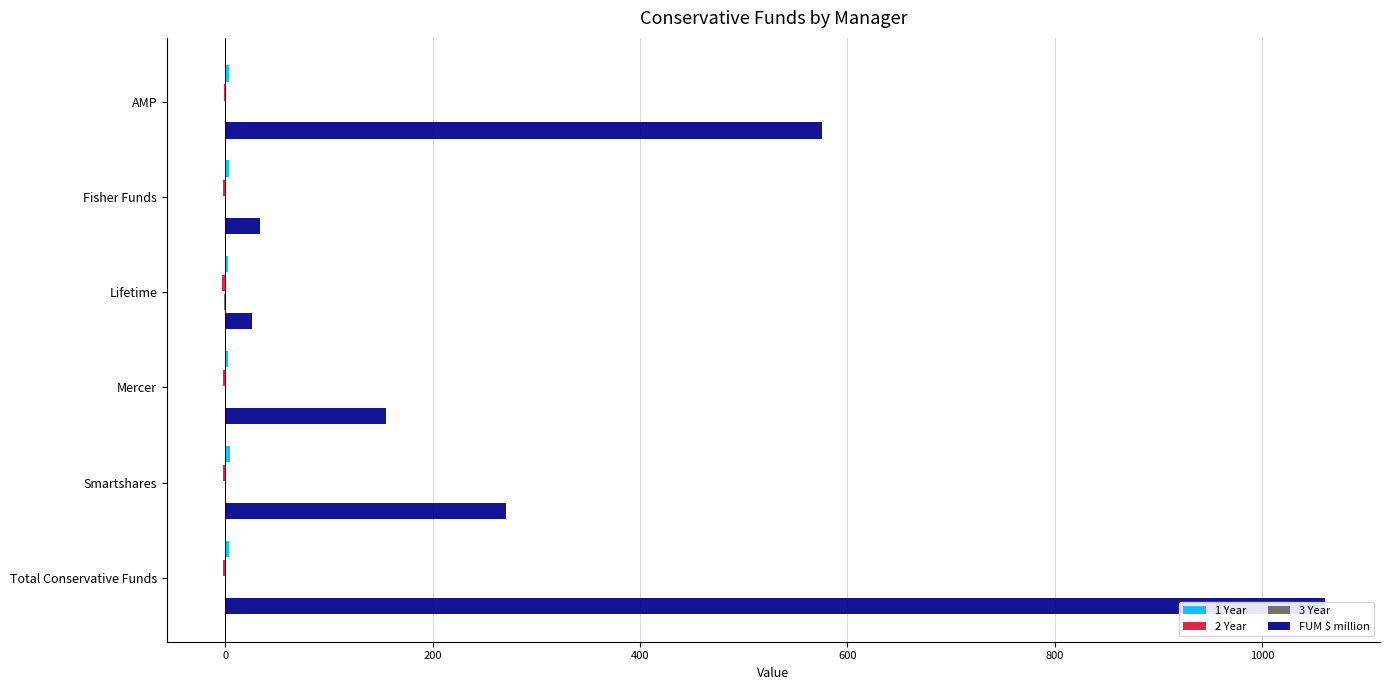

What is the difference between the second highest and second lowest values in the 1 Year series?

0.7